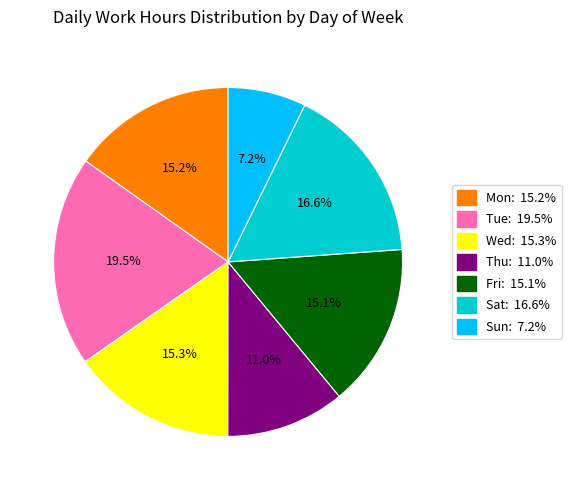

To the nearest percent, what is the difference between the Fri and Tue slice percentages?

4%